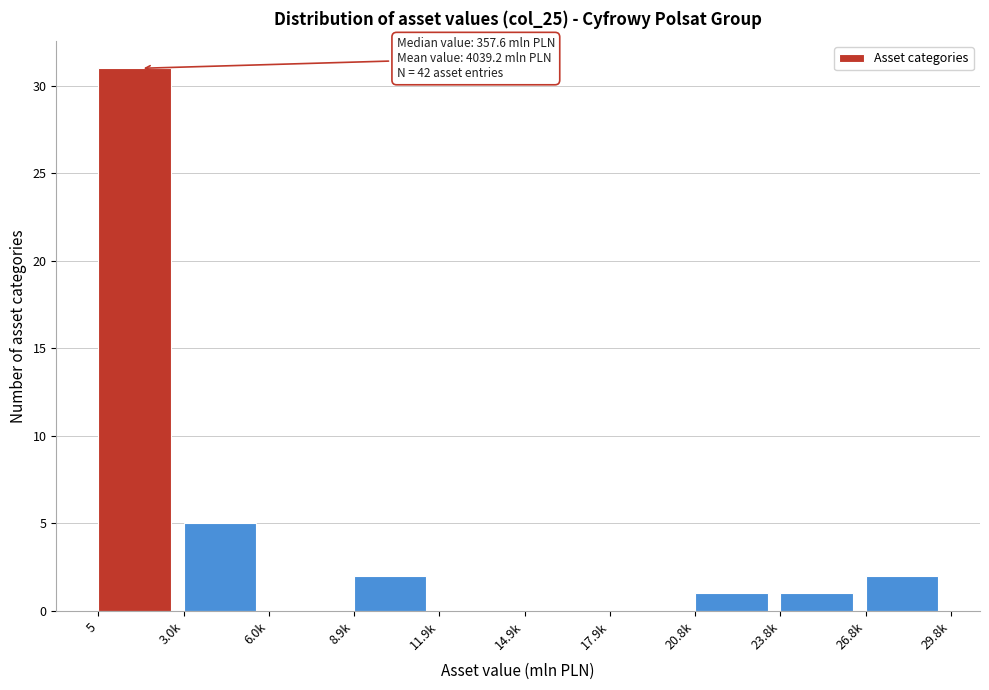

Reading left to right, what are all the values shown in this chart?

5=31	3.0k=5	6.0k=0	8.9k=2	11.9k=0	14.9k=0	17.9k=0	20.8k=1	23.8k=1	26.8k=2